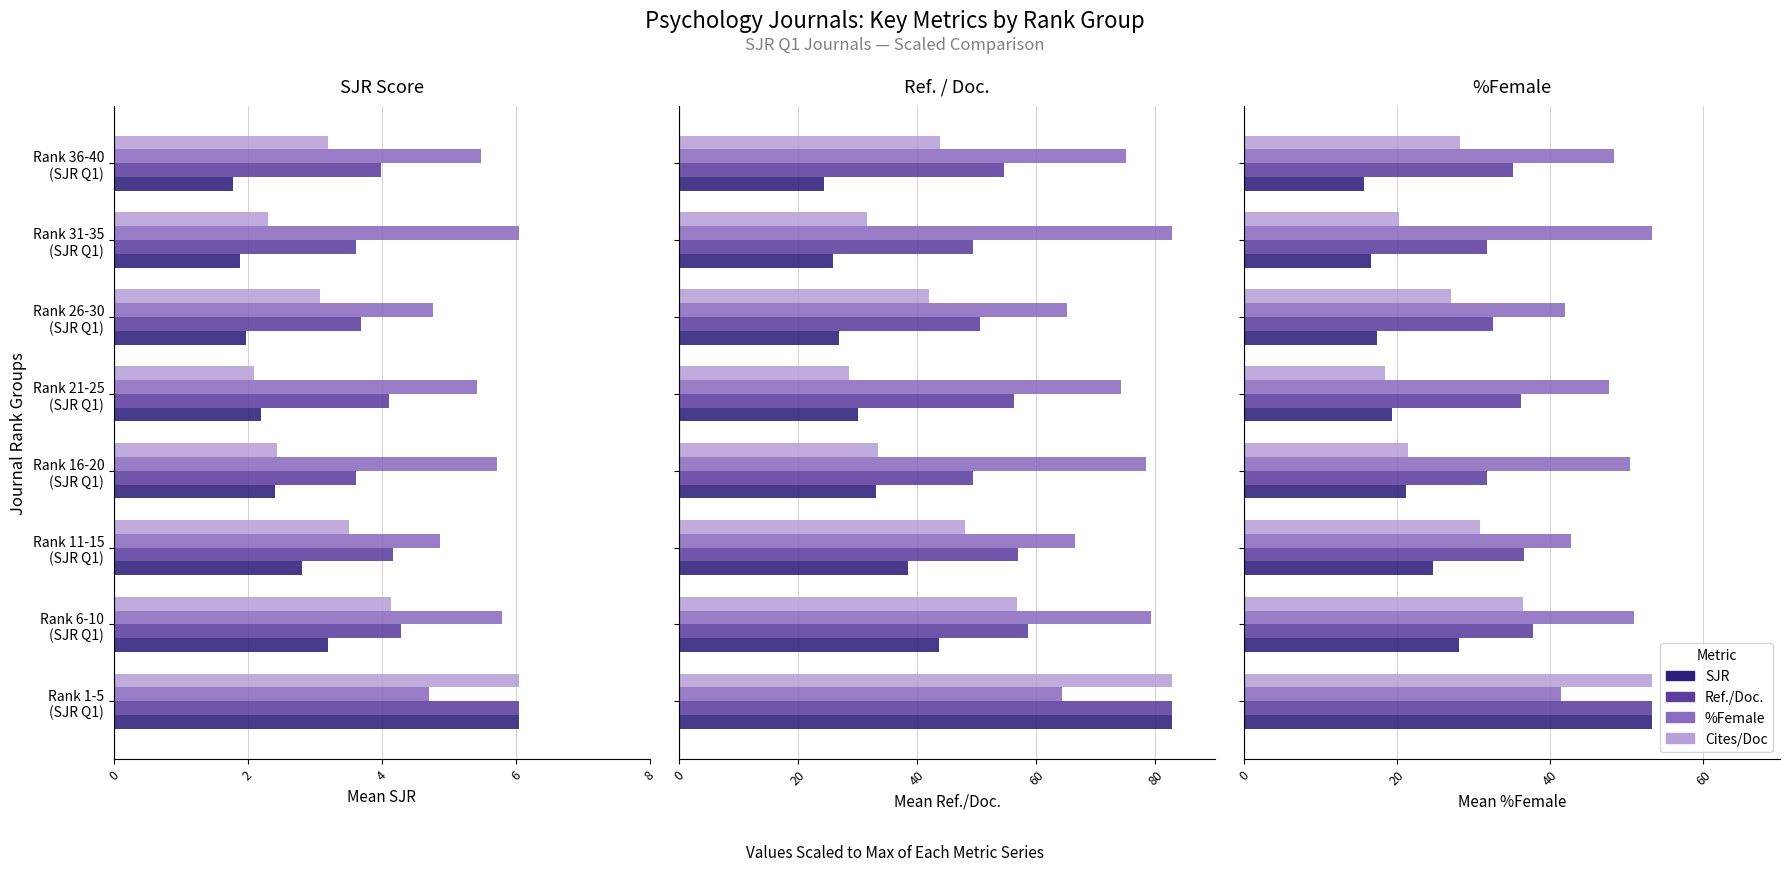

List the series in order of their peak value, highest first.

SJR, Ref./Doc., %Female, Cites/Doc